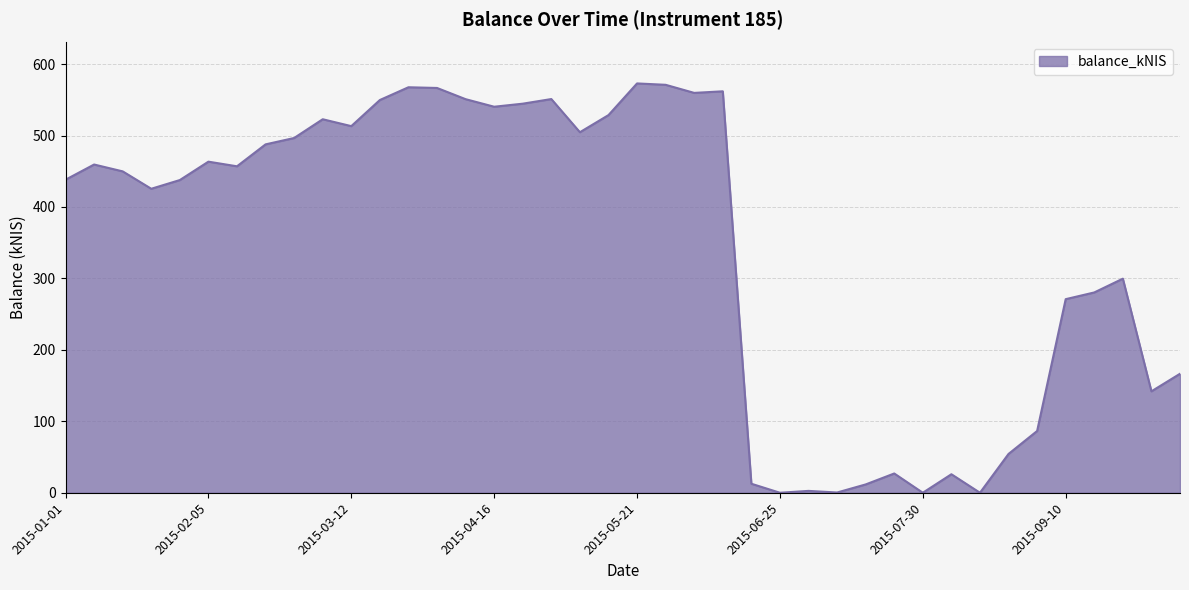

What is the greatest value displayed?

572.9